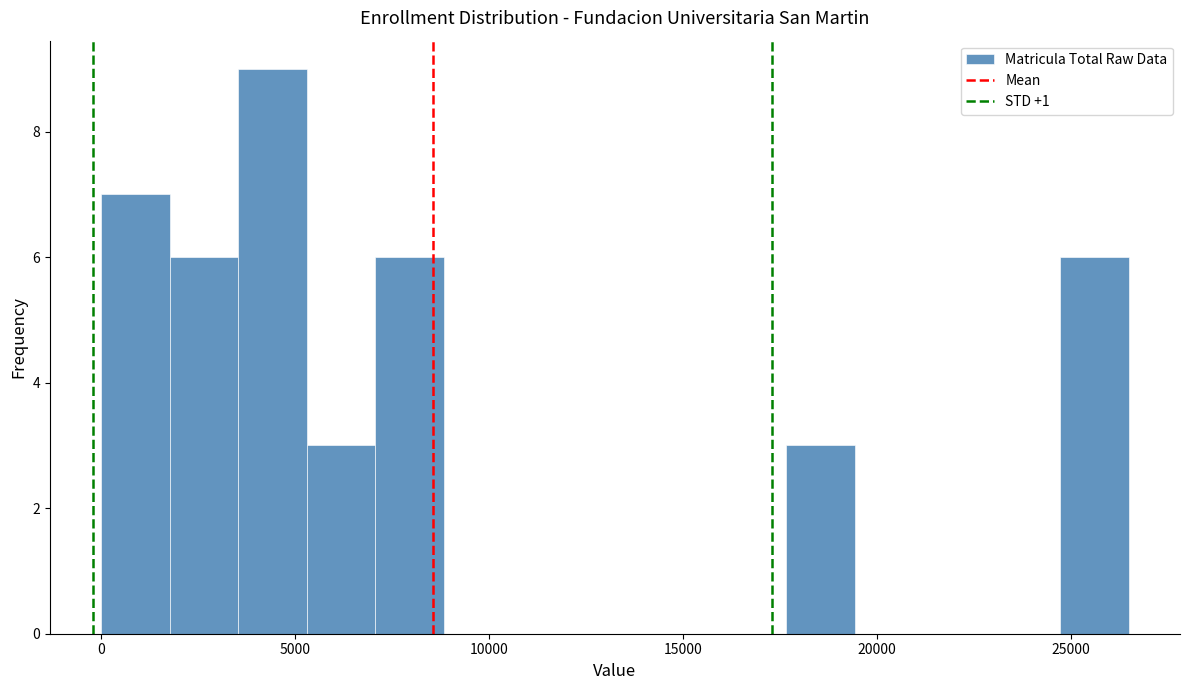

Around what value on the x-axis is the tallest bar? Give the approximate position of its centre, as read against the axis.

4500